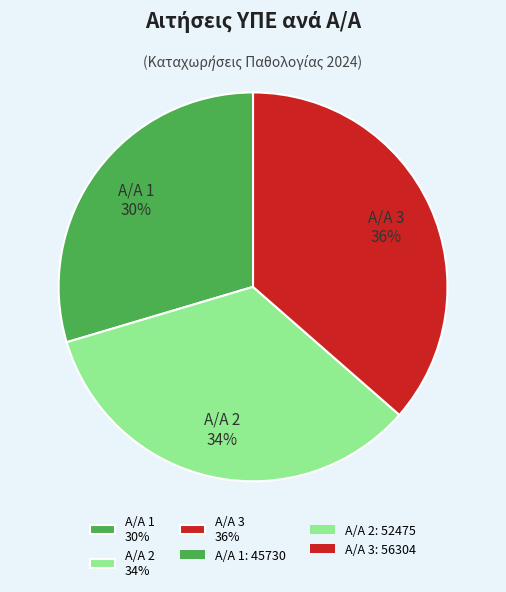

Do Α/Α 3 36% and Α/Α 1 30% together represent more than half of the pie?

Yes